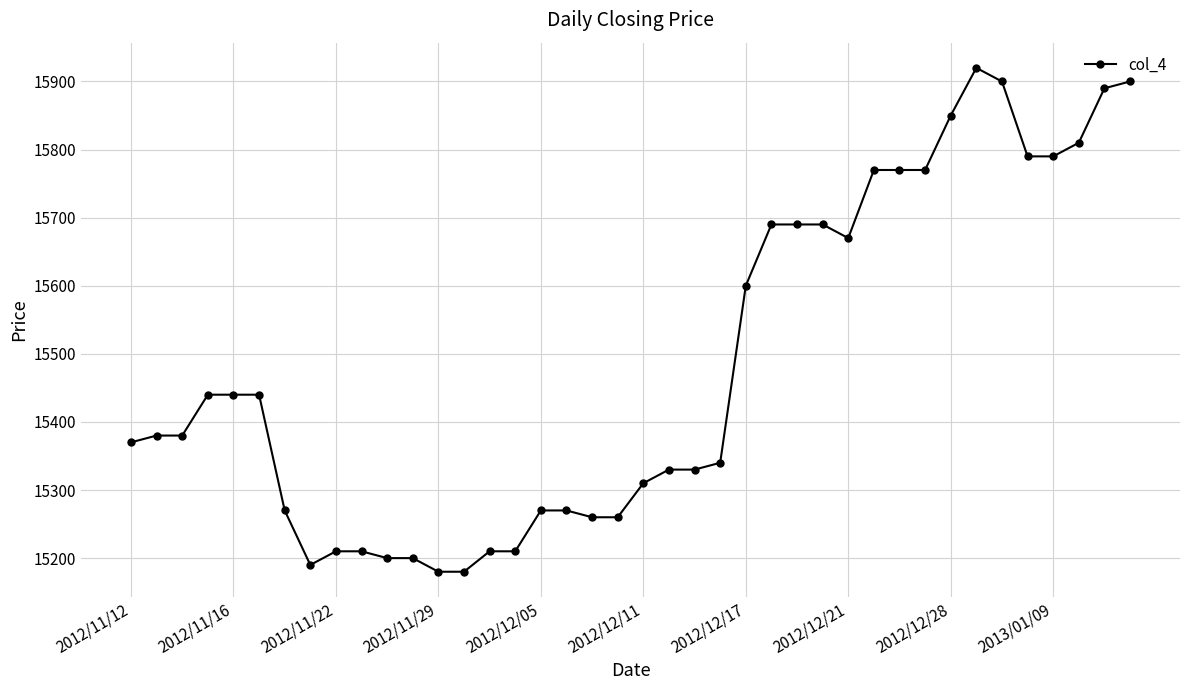

True or false: the data has more than 0 interior local peaks.

True